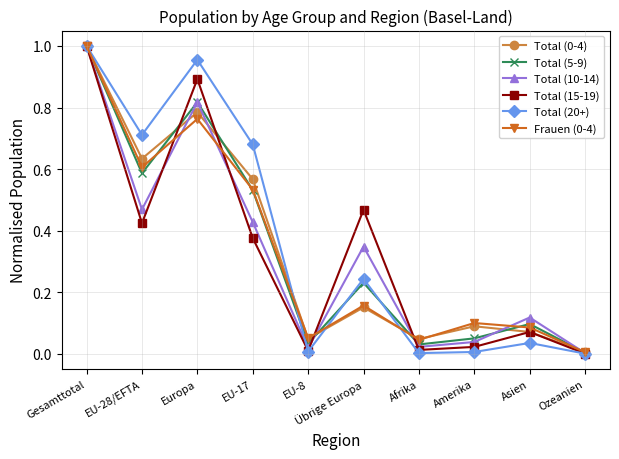

Which series has the widest spread of values?

Total (20+)